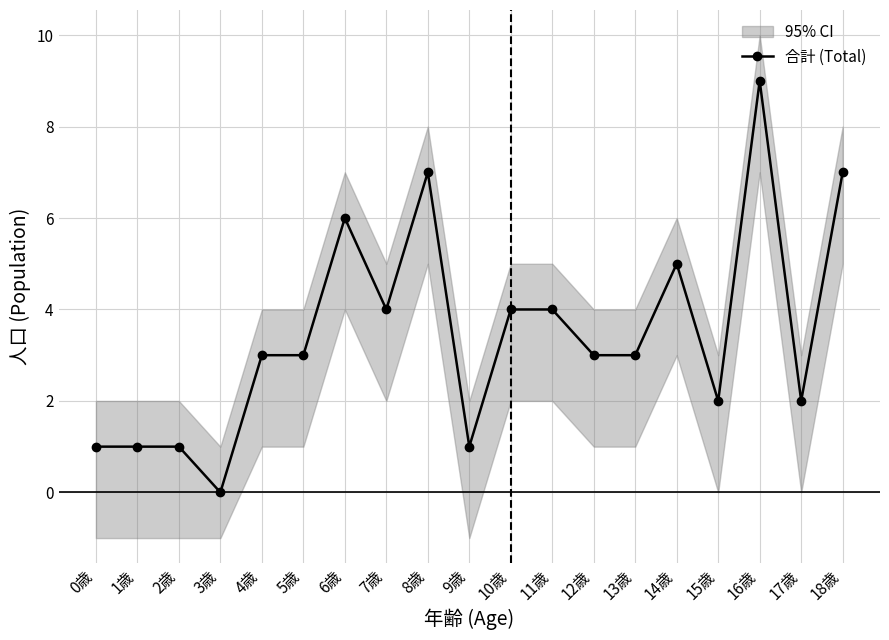

Reading right to left, transcribe all the data shown in this chart.

18歳=7	17歳=2	16歳=9	15歳=2	14歳=5	13歳=3	12歳=3	11歳=4	10歳=4	9歳=1	8歳=7	7歳=4	6歳=6	5歳=3	4歳=3	3歳=0	2歳=1	1歳=1	0歳=1